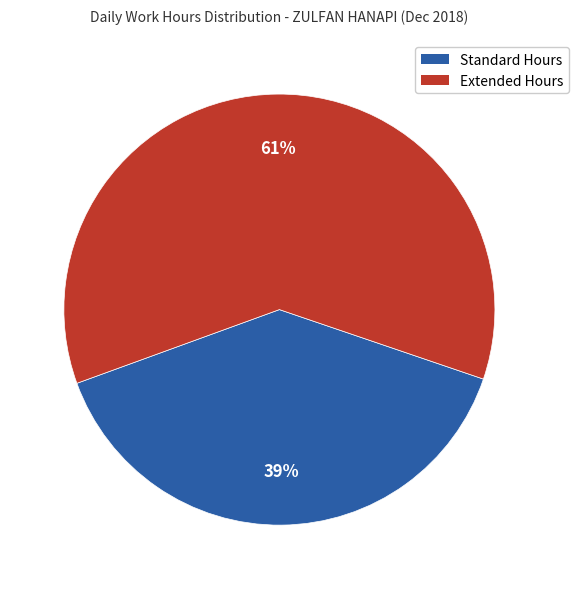

To the nearest percent, what is the average slice percentage?

50%